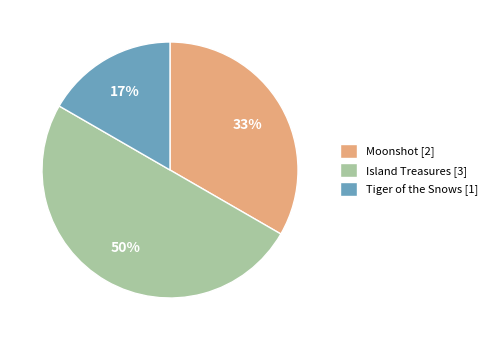

How many segments does this pie chart have?

3